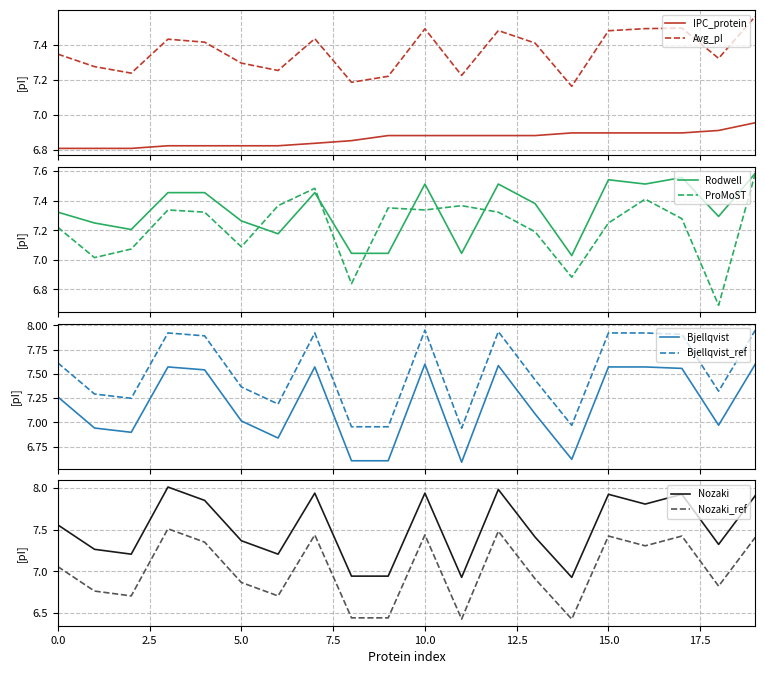

What is the lowest value of the ProMoST series?

6.7